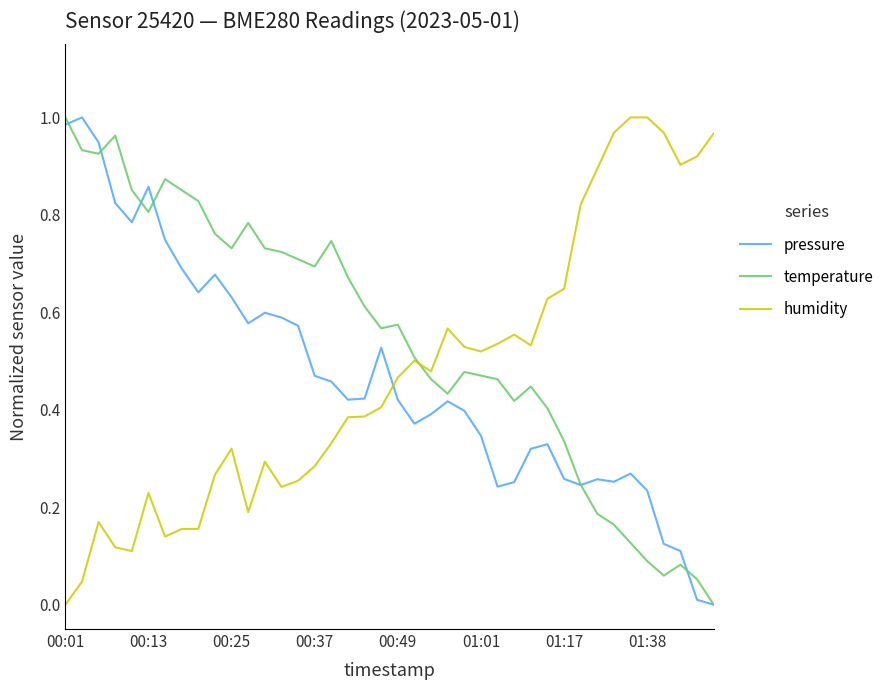

Which series has the largest total across all categories?

temperature